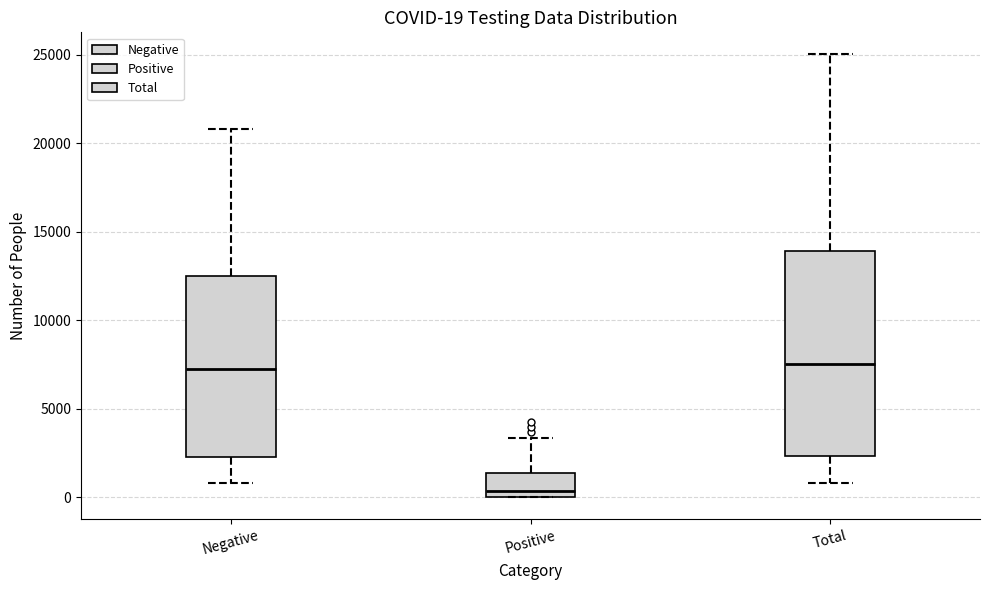

Which box has the lowest median line?

Positive